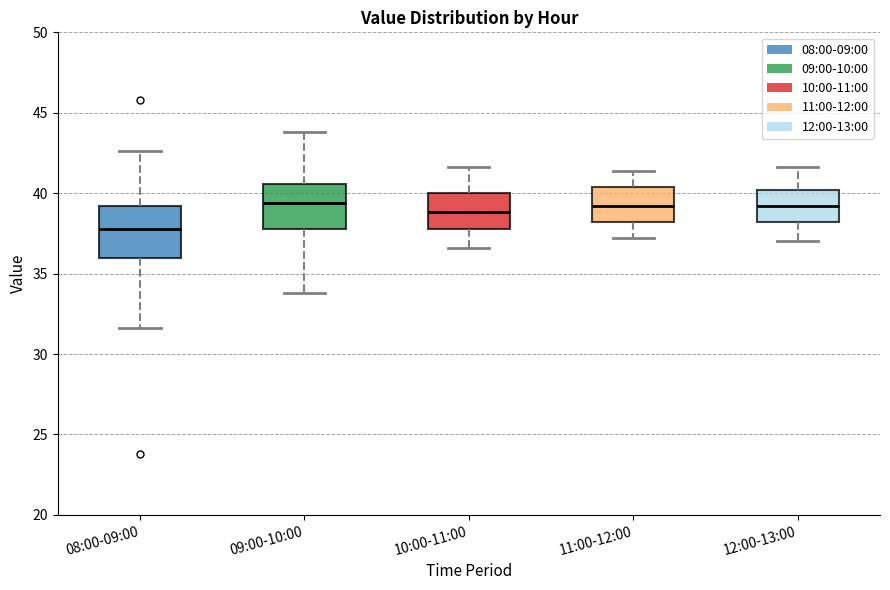

Reading left to right, transcribe this box plot: for each box, give where its median line is, the range the box spans, and where its two whiskers end, as read against the y-axis. The values are not printed on the chart, so give them approximately, as read against the axis.

08:00-09:00: median 38.0, box 36.0 to 39.0, whiskers 31.5 to 42.5
09:00-10:00: median 39.5, box 38.0 to 40.5, whiskers 34.0 to 44.0
10:00-11:00: median 39.0, box 38.0 to 40.0, whiskers 36.5 to 41.5
11:00-12:00: median 39.0, box 38.0 to 40.5, whiskers 37.0 to 41.5
12:00-13:00: median 39.0, box 38.0 to 40.0, whiskers 37.0 to 41.5